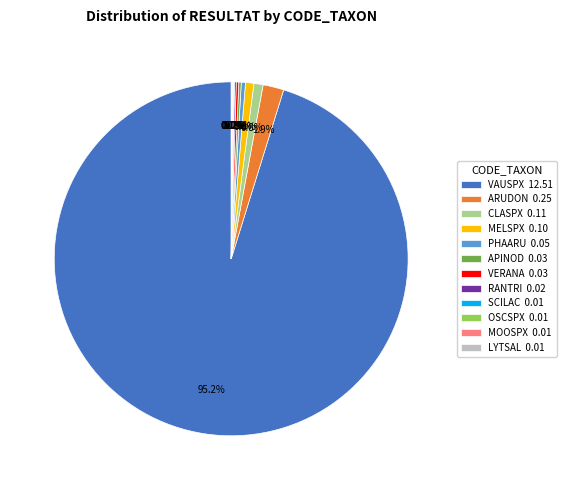

Does PHAARU 0.05 represent more than half of the total?

No